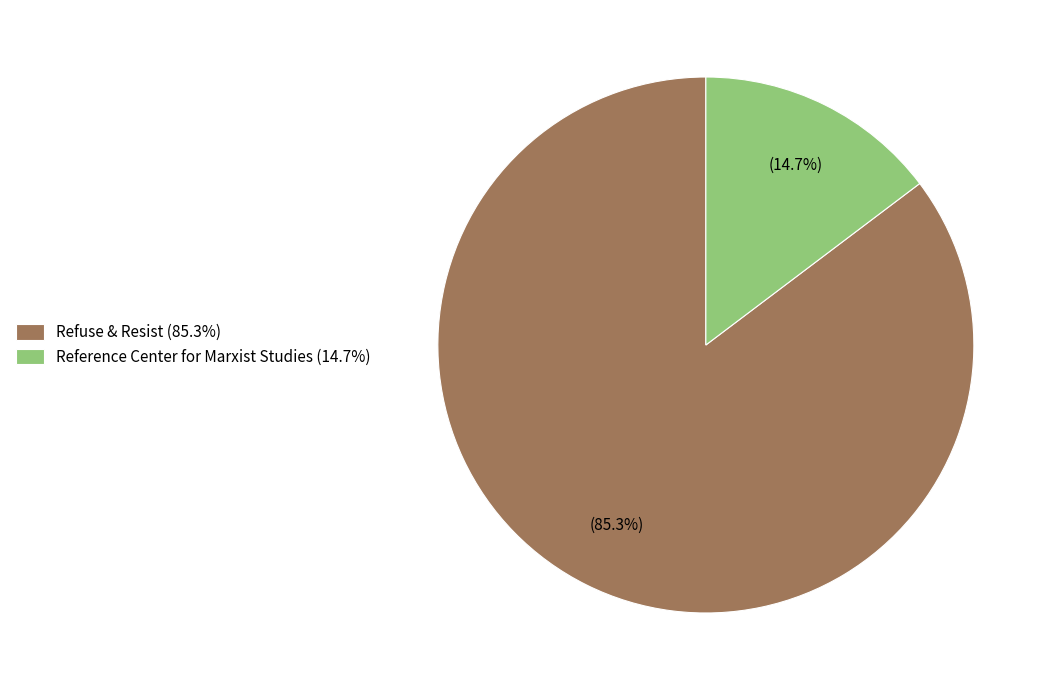

What is the largest slice in the pie chart?

Refuse & Resist